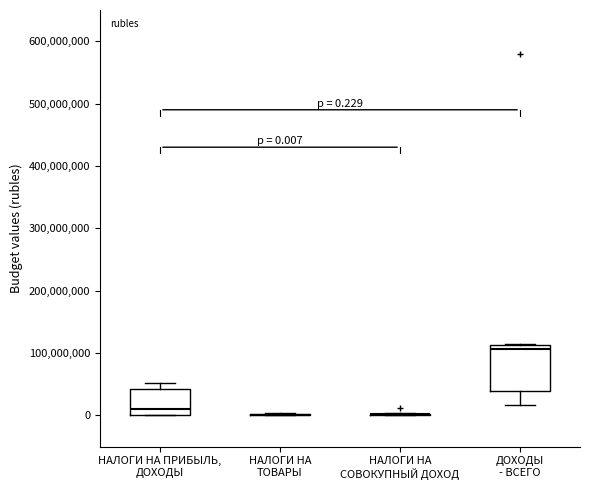

Which box is the tallest, from its lower edge to its upper edge?

ДОХОДЫ - ВСЕГО